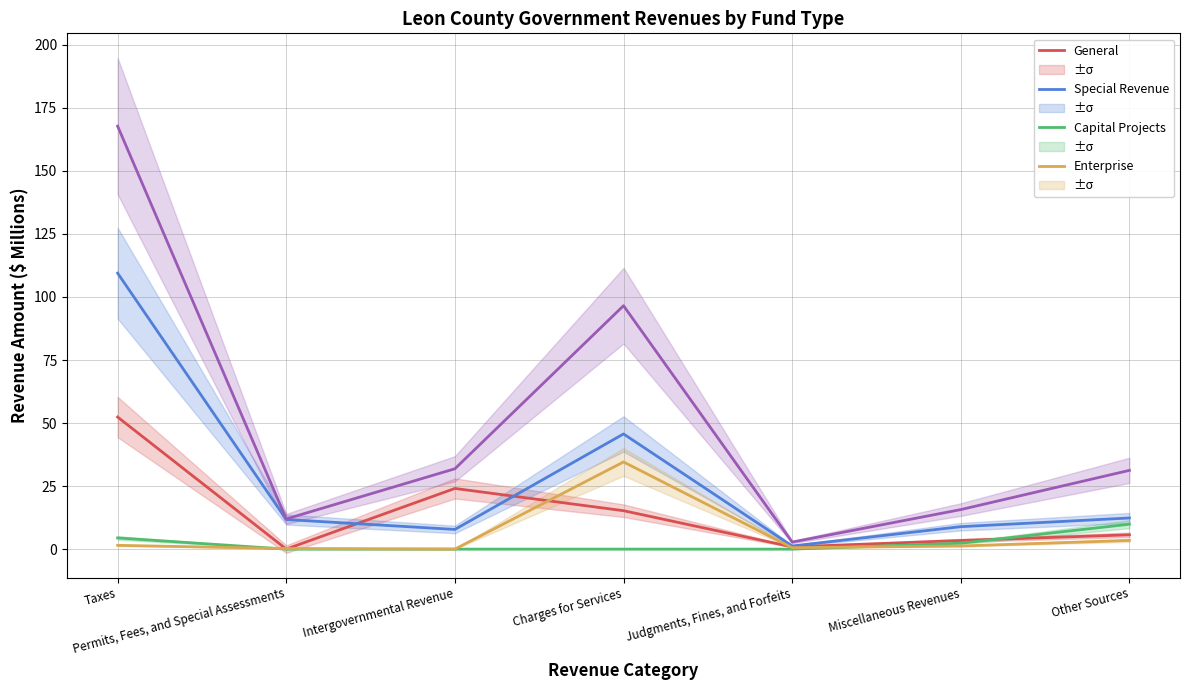

How many lines are shown in the chart?

5